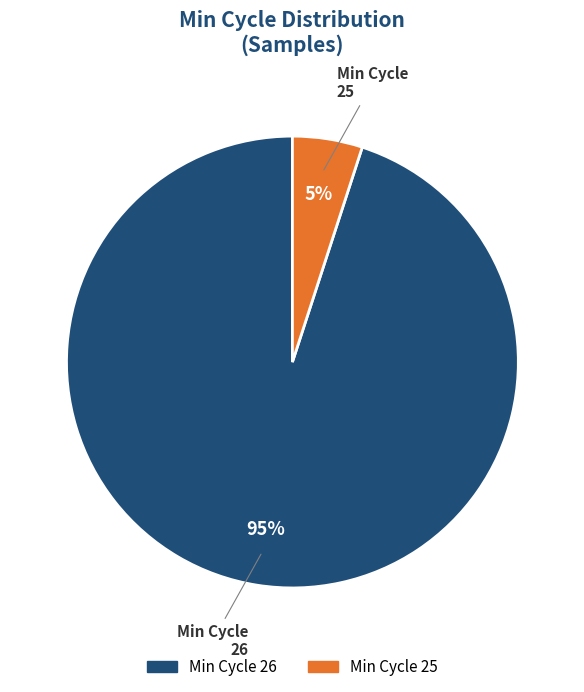

Is there a majority slice in this chart?

Yes